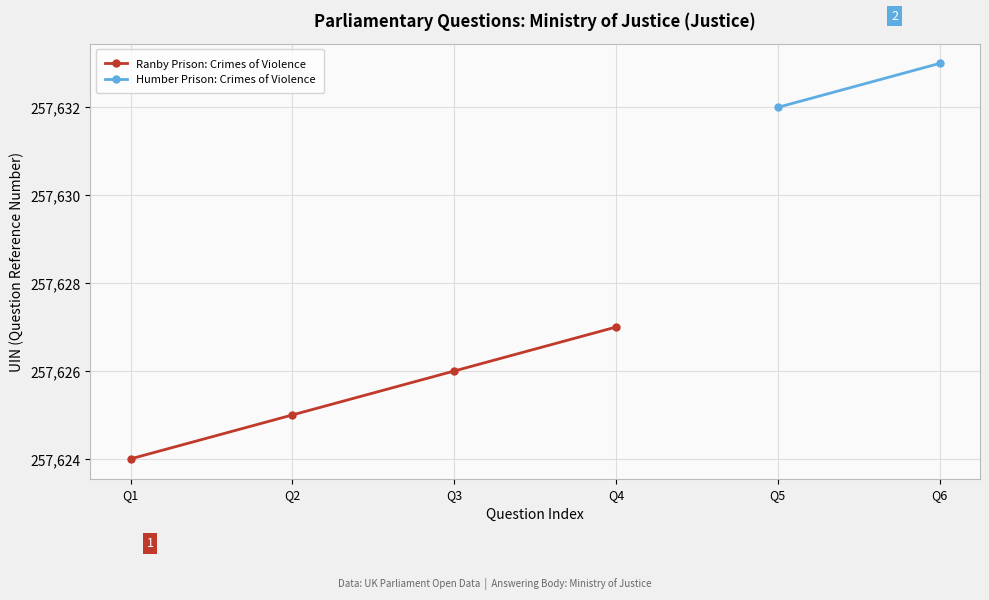

Reading right to left, transcribe all the data shown in this chart.

2019-05-23=257633	2019-05-23=257632	2019-05-23=257627	2019-05-23=257626	2019-05-23=257625	2019-05-23=257624